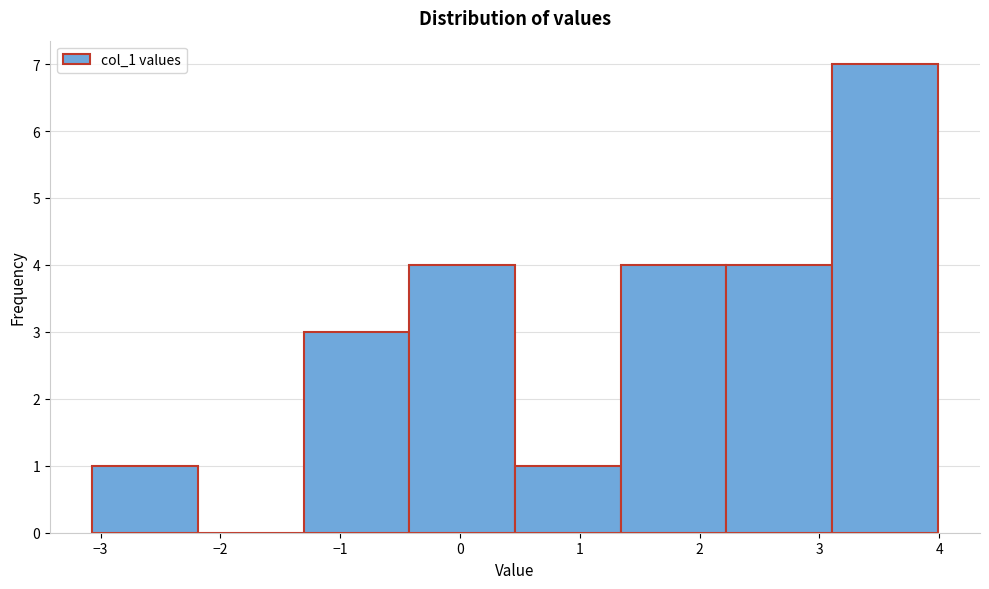

Reading left to right, transcribe this chart: for each bar, give the range it covers on the x-axis and its height. Neither the bar edges nor the heights are printed on the chart, so give them approximately, as read against the axes.

-3.1 to -2.2: 1
-2.2 to -1.3: 0
-1.3 to -0.4: 3
-0.4 to 0.5: 4
0.5 to 1.3: 1
1.3 to 2.2: 4
2.2 to 3.1: 4
3.1 to 4.0: 7